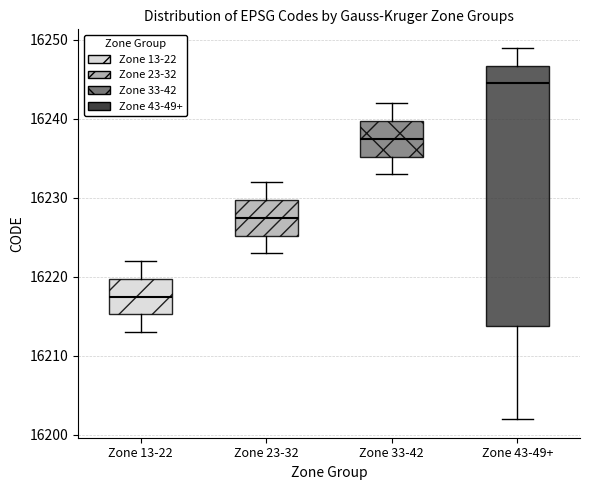

Reading left to right, read every box against the y-axis: the position of its median line, the range the box covers, and the ends of its whiskers. The values are not printed on the chart, so give them approximately, as read against the axis.

Zone 13-22: median 16218, box 16215 to 16220, whiskers 16213 to 16222
Zone 23-32: median 16228, box 16225 to 16230, whiskers 16223 to 16232
Zone 33-42: median 16238, box 16235 to 16240, whiskers 16233 to 16242
Zone 43-49+: median 16245, box 16214 to 16247, whiskers 16202 to 16249